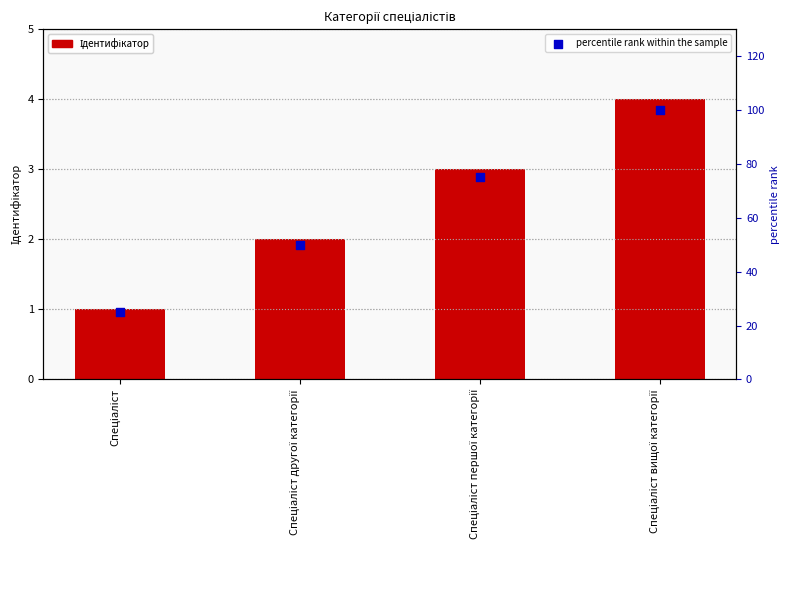

At how many categories does at least one series exceed 25?

3